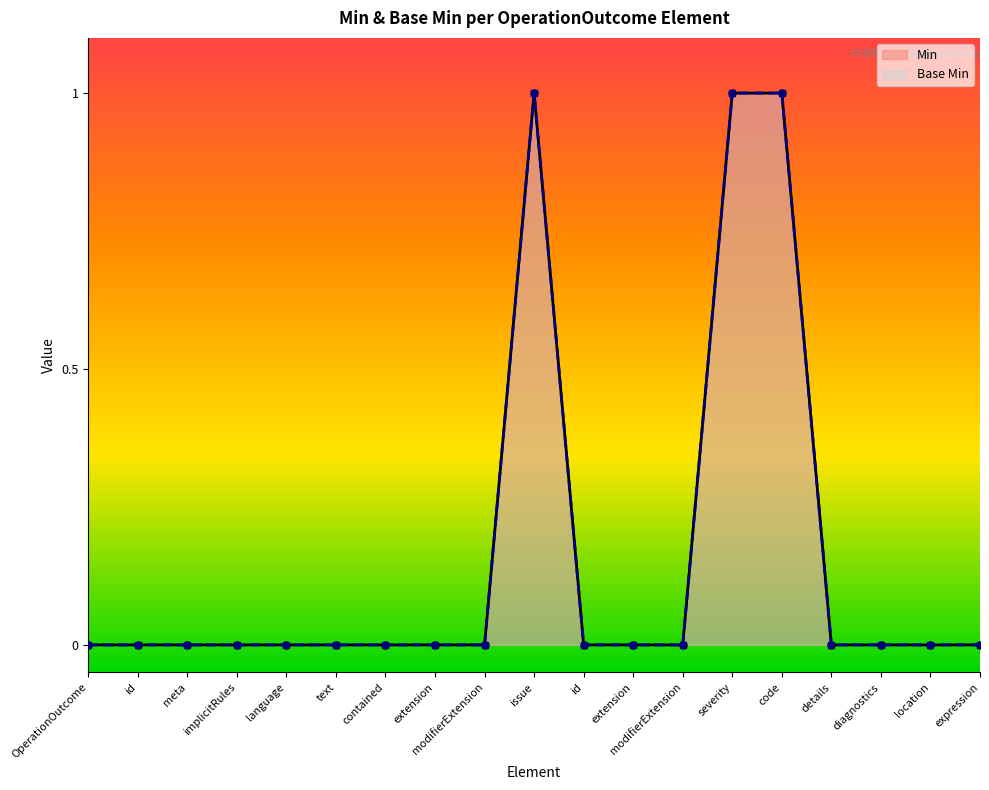

Which series has the widest spread of values?

Min